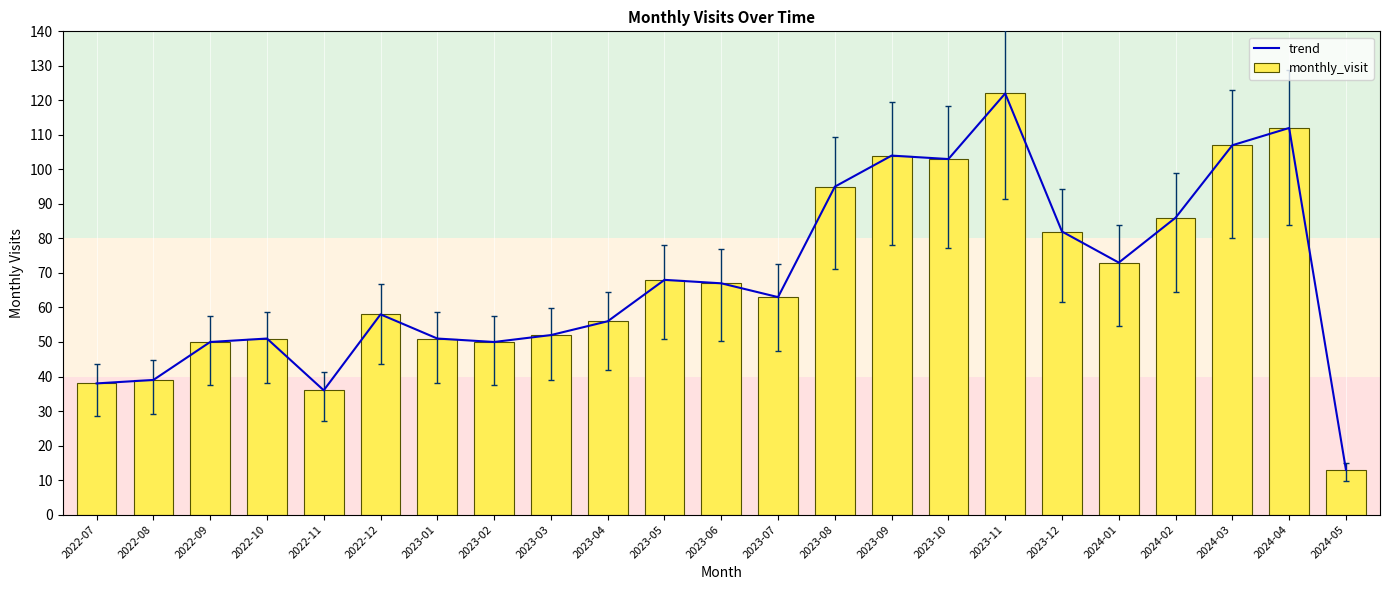

Reading left to right, list all the values displayed in this chart.

trend: 2022-07=38	2022-08=39	2022-09=50	2022-10=51	2022-11=36	2022-12=58	2023-01=51	2023-02=50	2023-03=52	2023-04=56	2023-05=68	2023-06=67	2023-07=63	2023-08=95	2023-09=104	2023-10=103	2023-11=122	2023-12=82	2024-01=73	2024-02=86	2024-03=107	2024-04=112	2024-05=13
monthly_visit: 2022-07=38	2022-08=39	2022-09=50	2022-10=51	2022-11=36	2022-12=58	2023-01=51	2023-02=50	2023-03=52	2023-04=56	2023-05=68	2023-06=67	2023-07=63	2023-08=95	2023-09=104	2023-10=103	2023-11=122	2023-12=82	2024-01=73	2024-02=86	2024-03=107	2024-04=112	2024-05=13